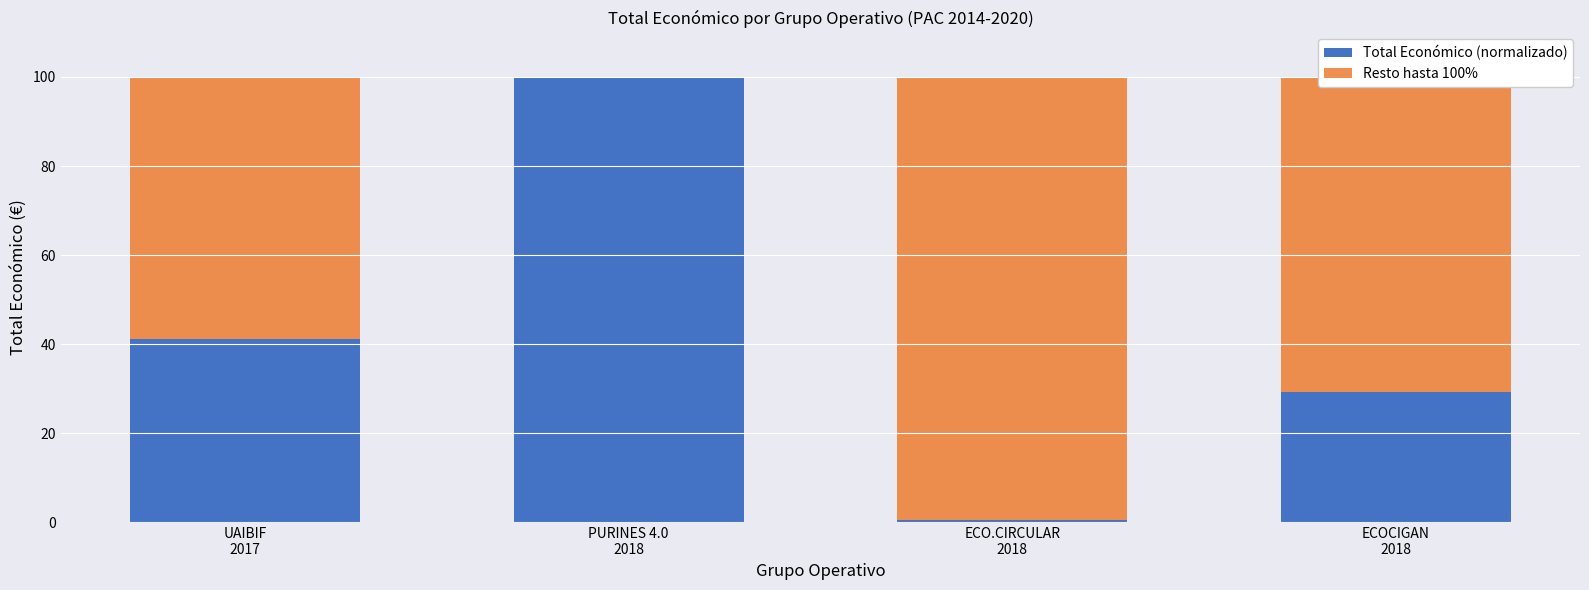

What is the maximum value for Total Económico (normalizado)?

100.0